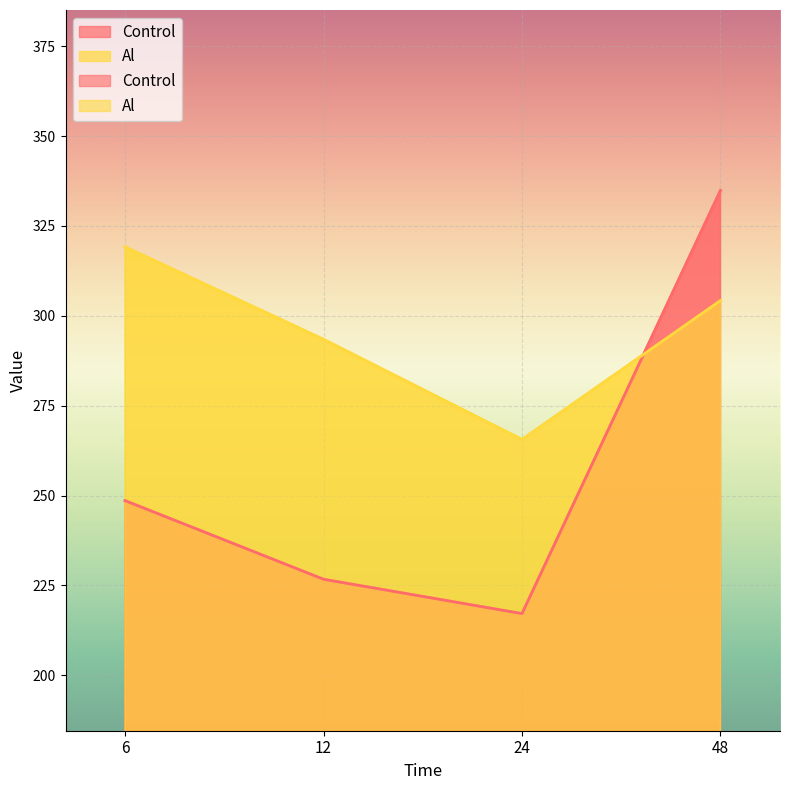

What is the value of the Control point at the 4th from the left?

334.8